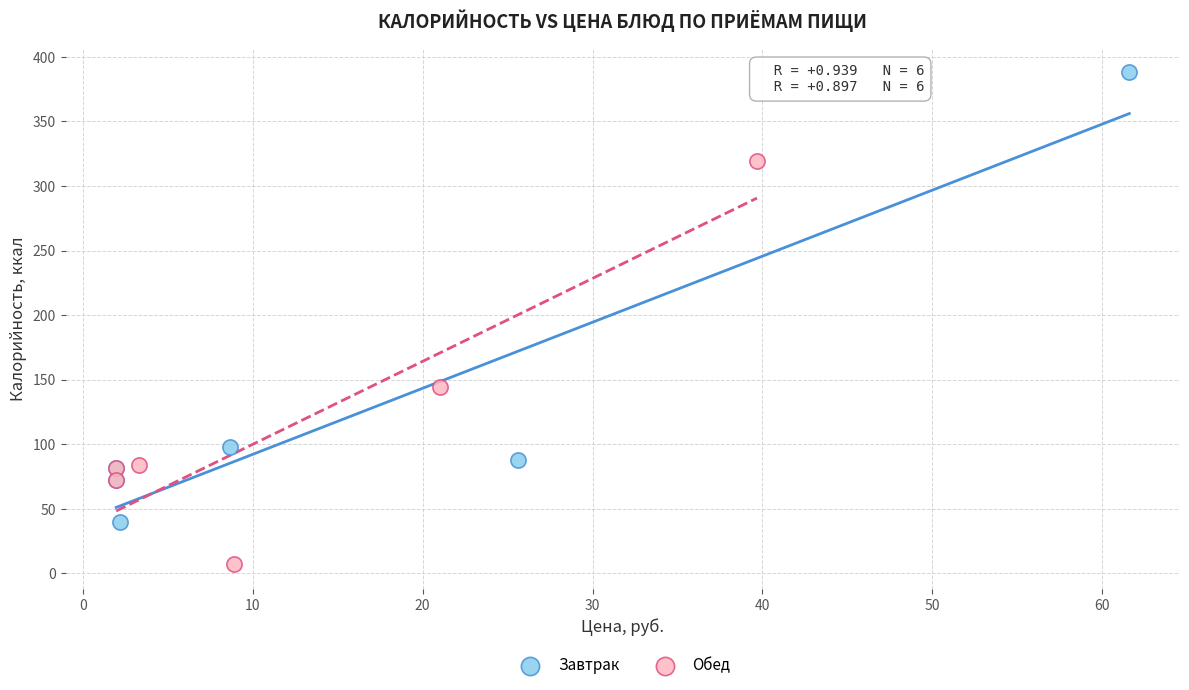

Which series contains the highest Y value?

Завтрак